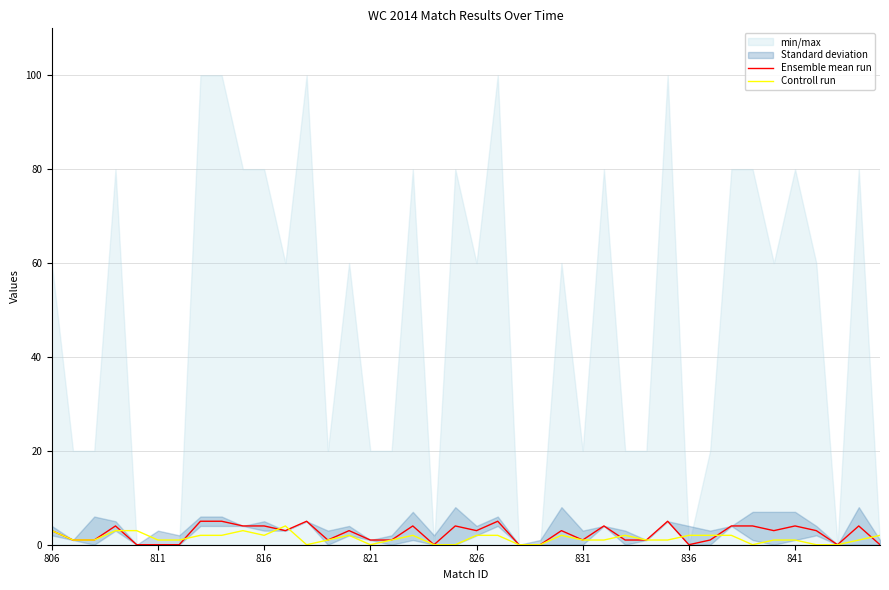

What is the highest value of the Ensemble mean run series?

5